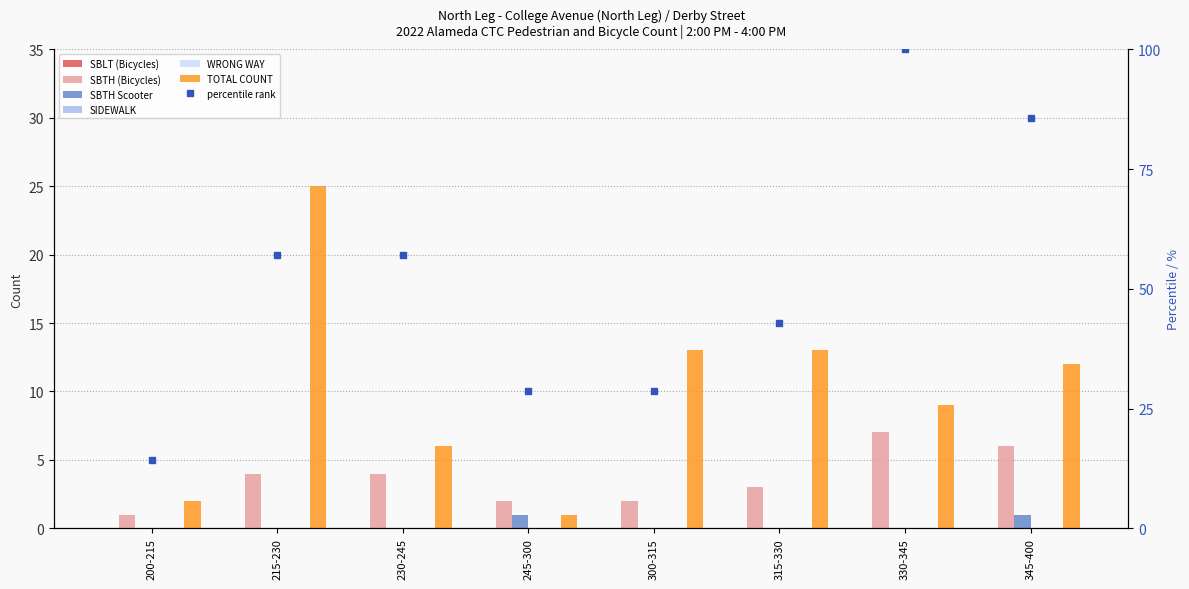

Reading left to right, transcribe all the data shown in this chart.

SBTH (Bicycles): 1	4	4	2	2	3	7	6
SBTH Scooter: 0	0	0	1	0	0	0	1
TOTAL COUNT: 2	25	6	1	13	13	9	12